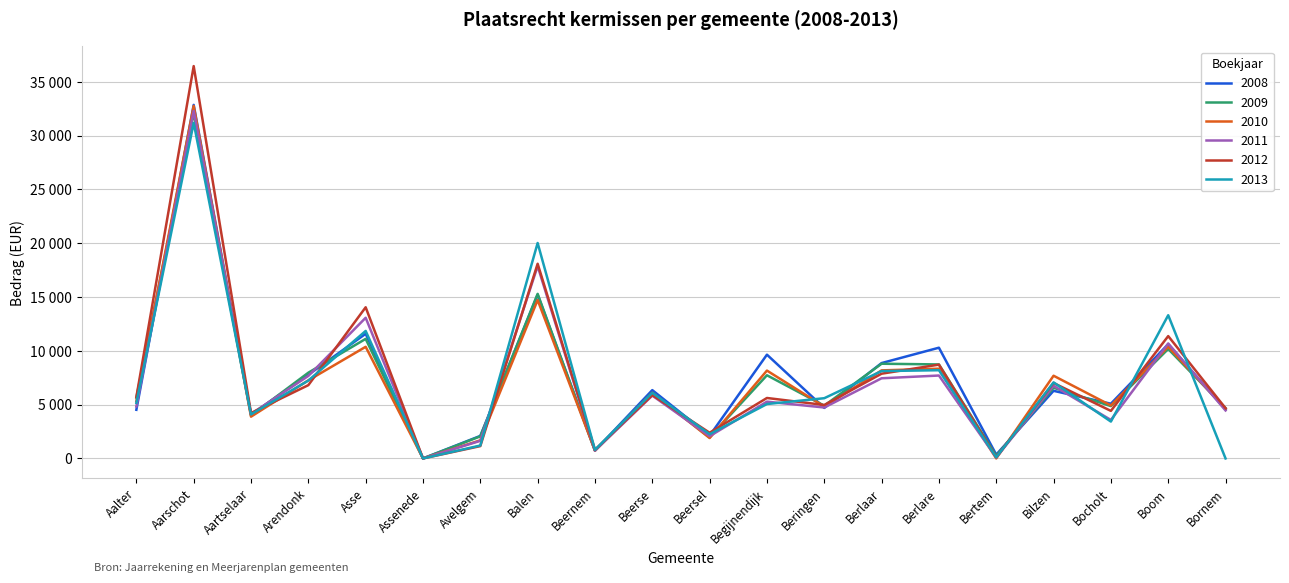

What is the difference between the highest and lowest values at Bertem?

355.0